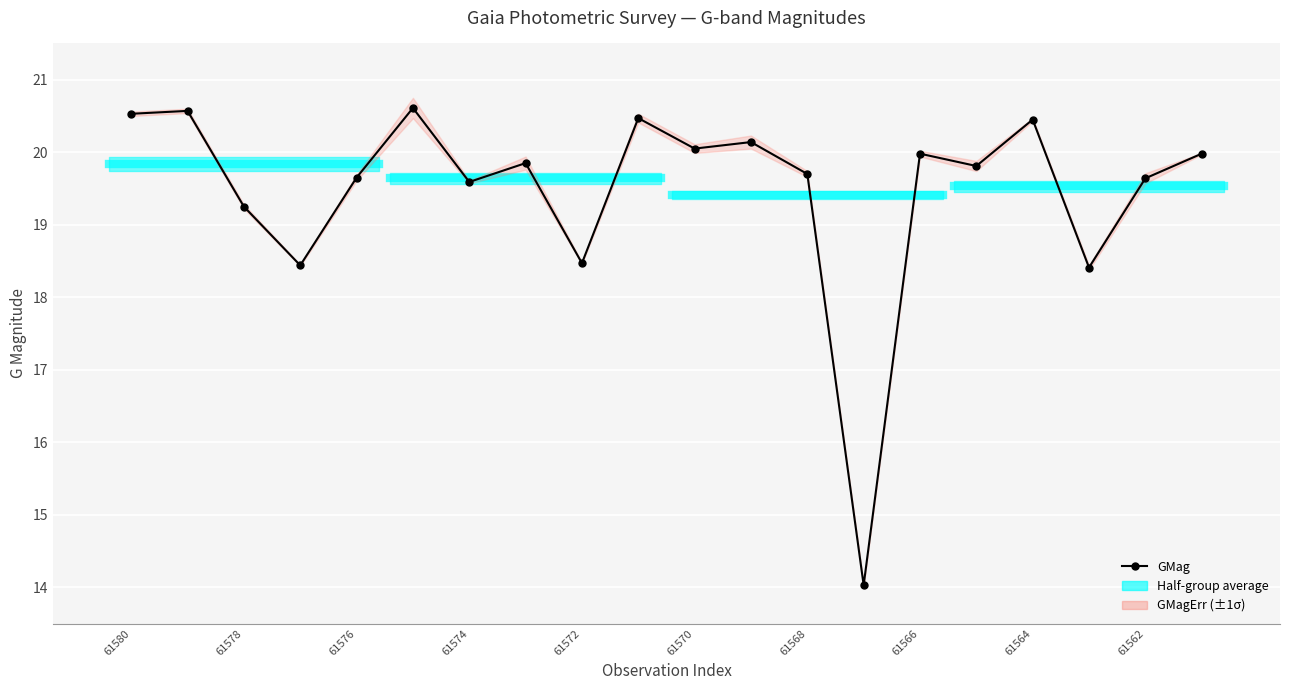

What value does the data have at 61566?

19.9